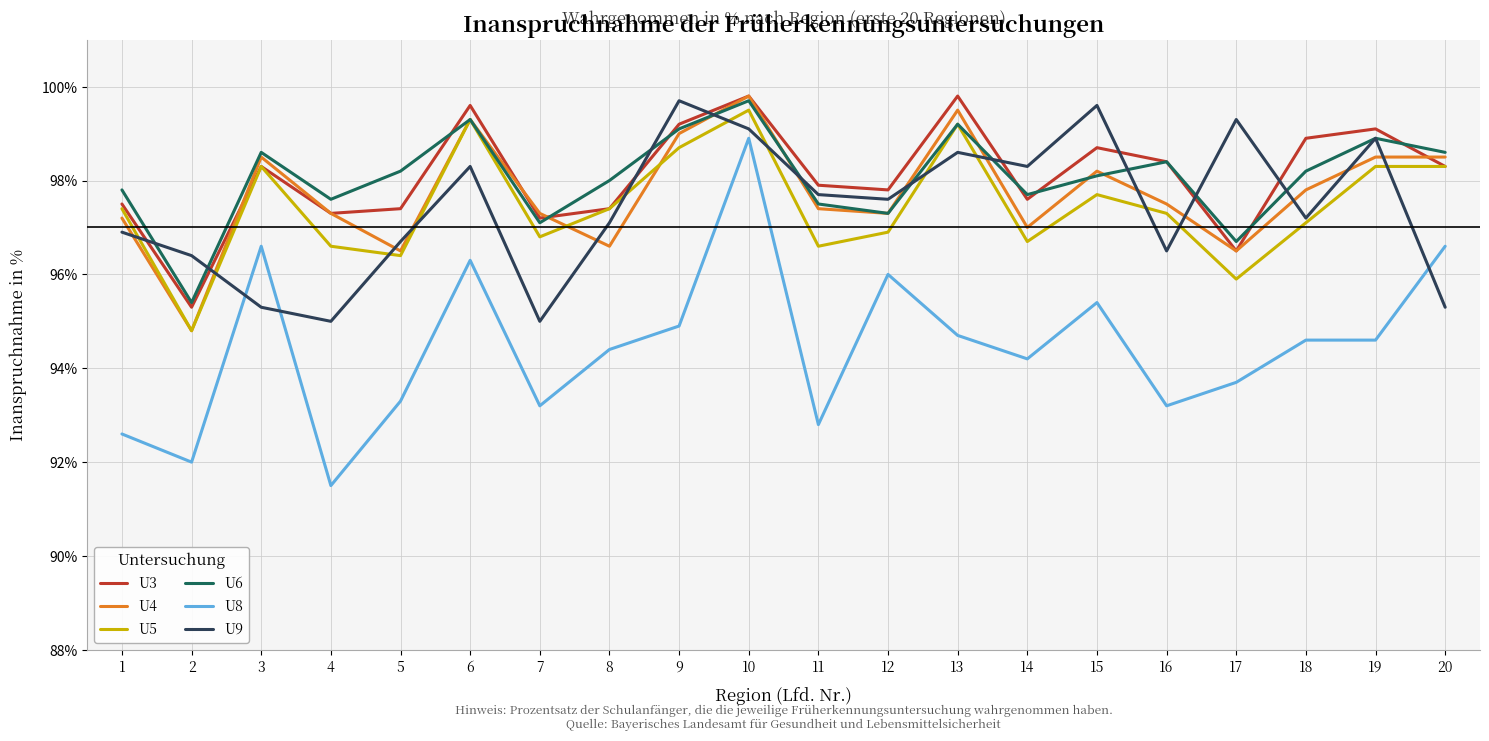

Is it true that U3 equals 67.9 at 6?

False